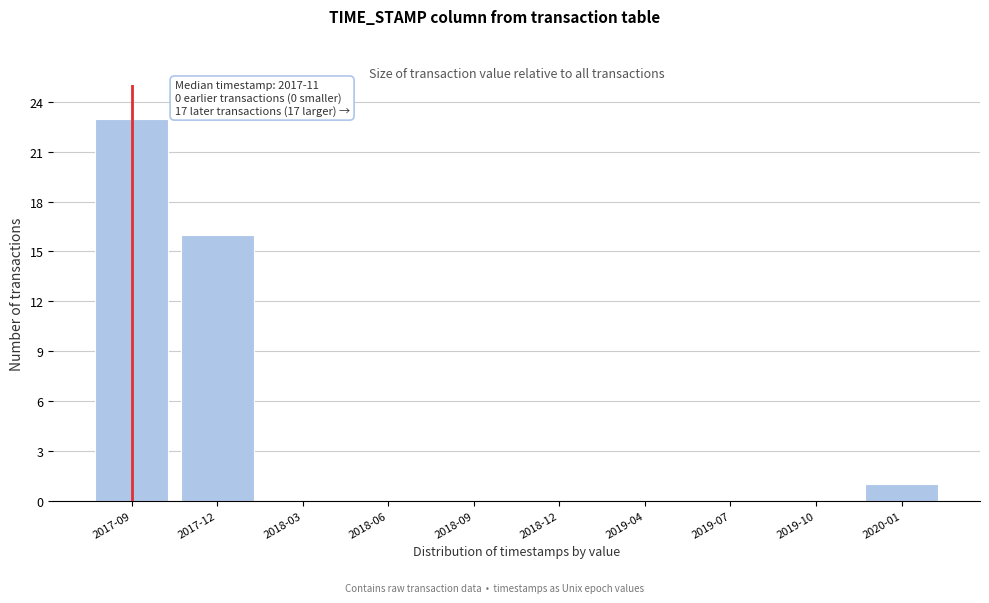

Reading left to right, extract all data points from this chart.

2017-09=23	2017-12=16	2018-03=0	2018-06=0	2018-09=0	2018-12=0	2019-04=0	2019-07=0	2019-10=0	2020-01=1